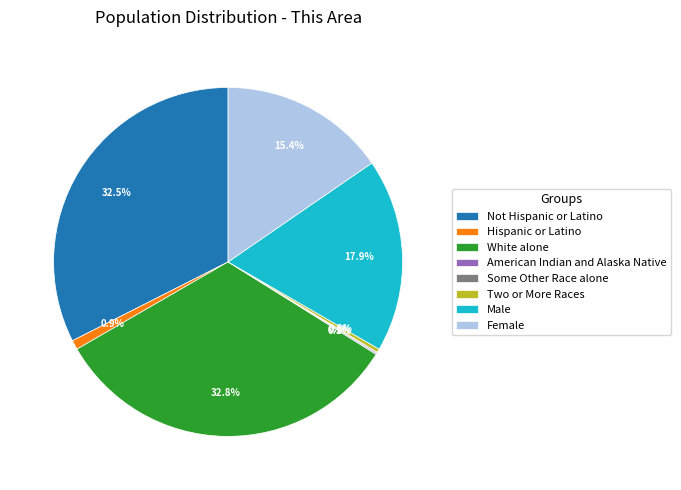

Is Female the majority of the pie?

No